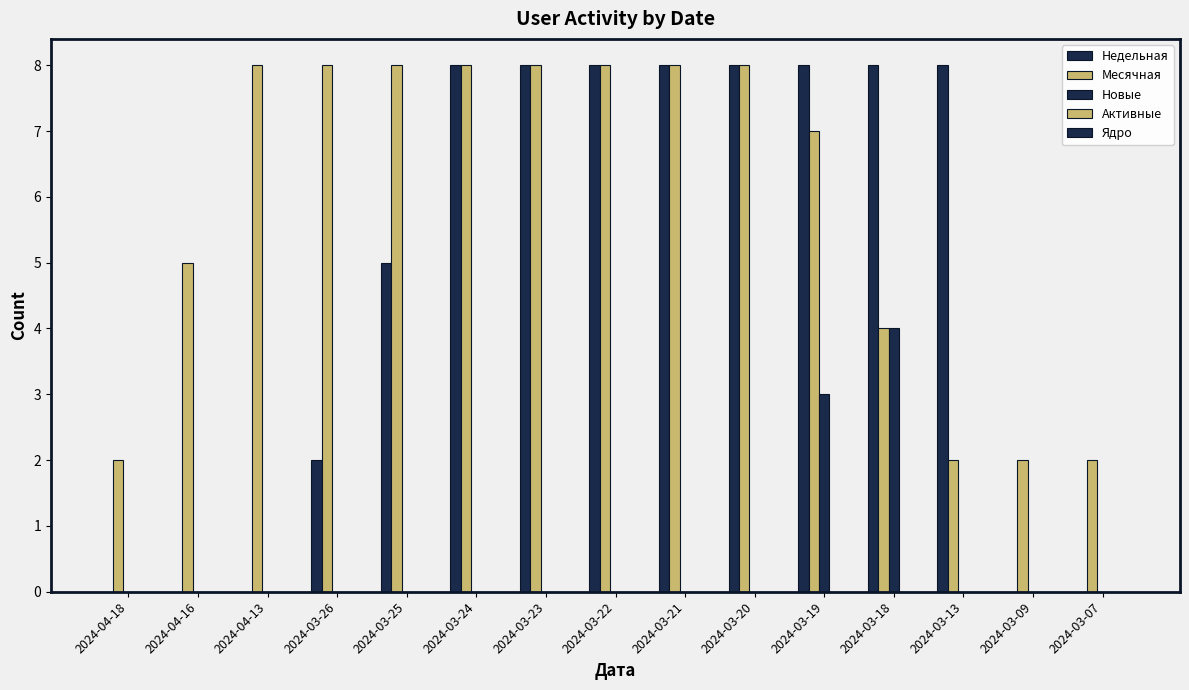

At which label does Новые reach its peak?

2024-03-18